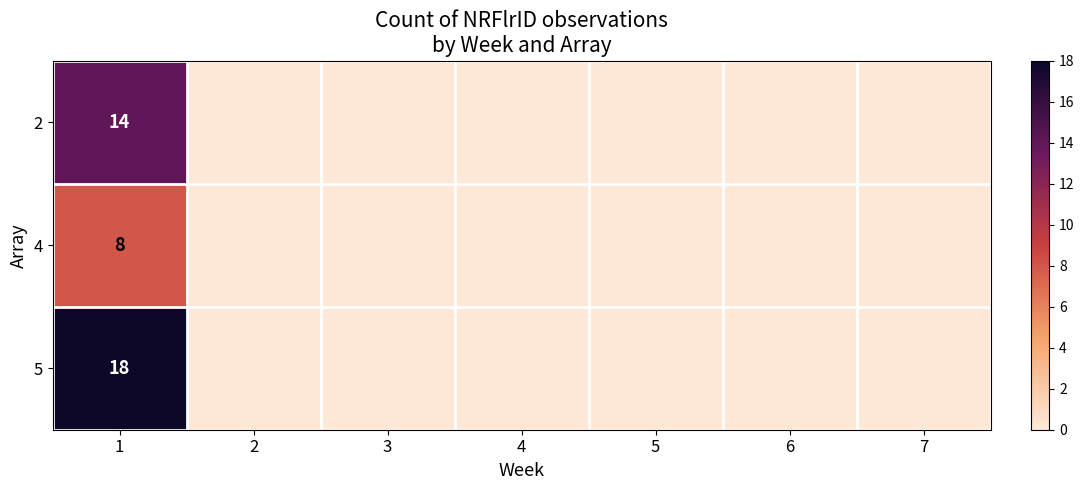

At how many categories does at least one series exceed 5?

1